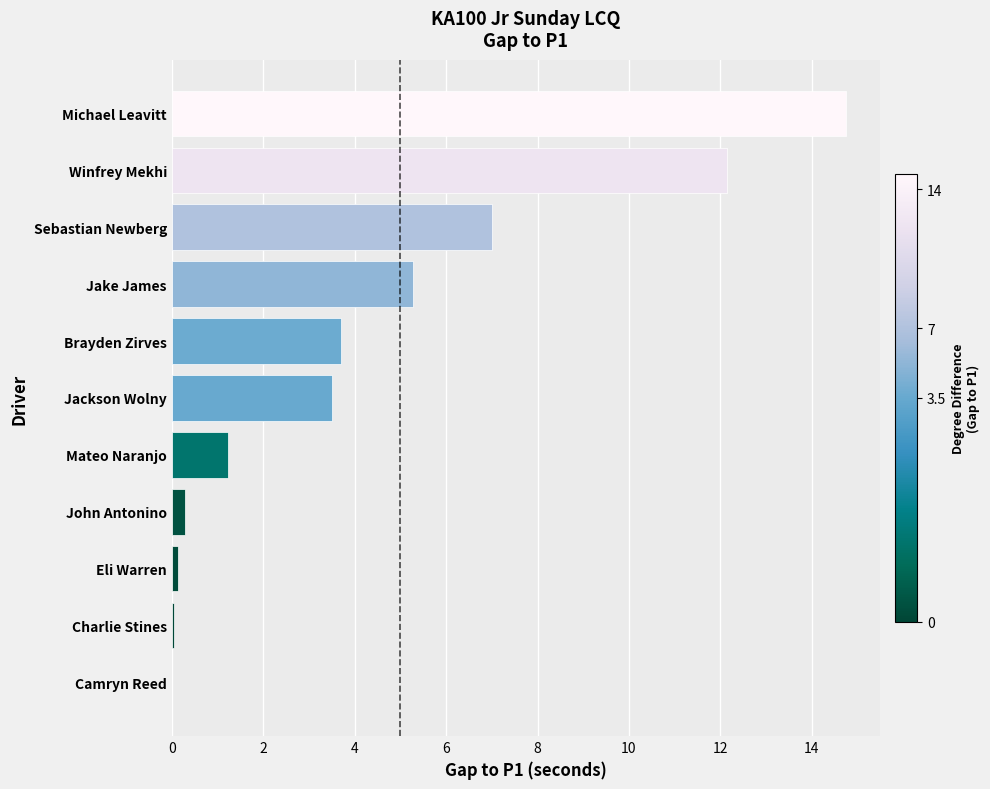

At which label is the value closest to 7?

Sebastian Newberg